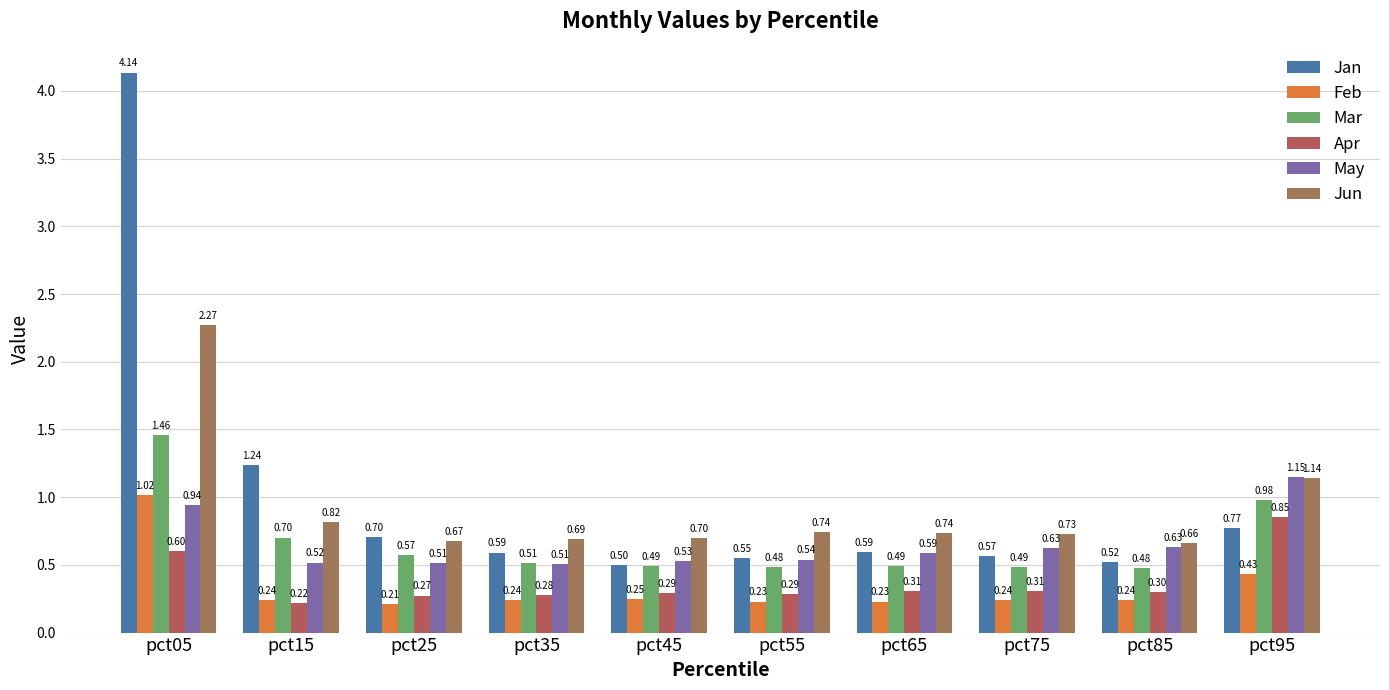

What is the value of the Jan bar at the 4th from the left?

0.6